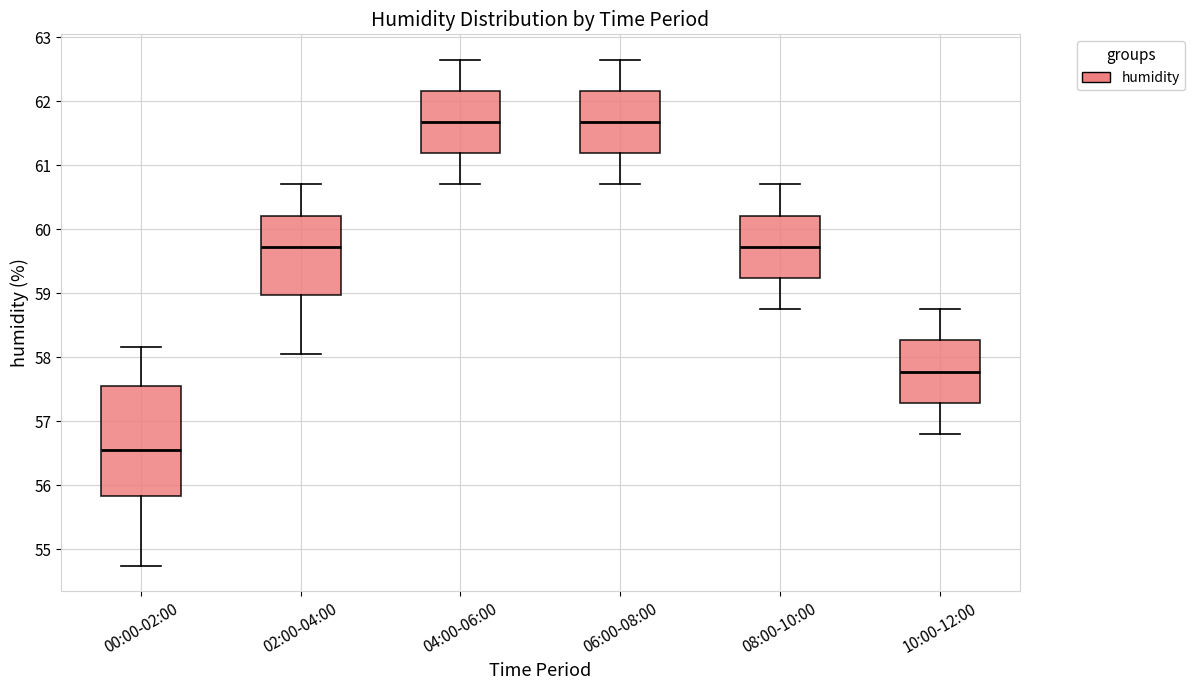

Where does the lower whisker of the box for 06:00-08:00 end on the y-axis? The values are not printed on the chart, so give them approximately, as read against the axis.

60.7